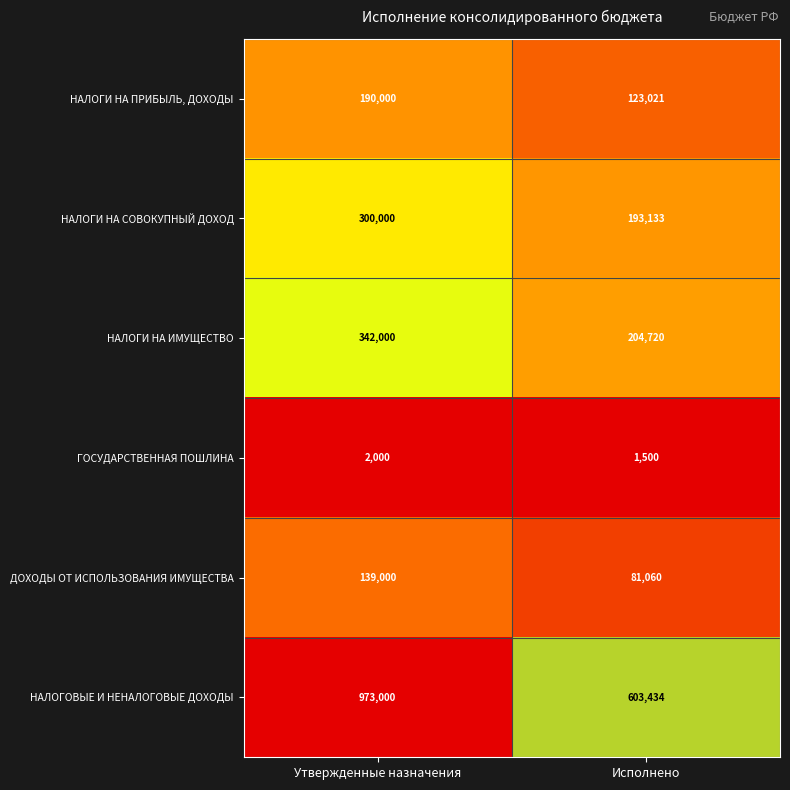

At which category is the sum across all series the highest?

Утвержденные назначения